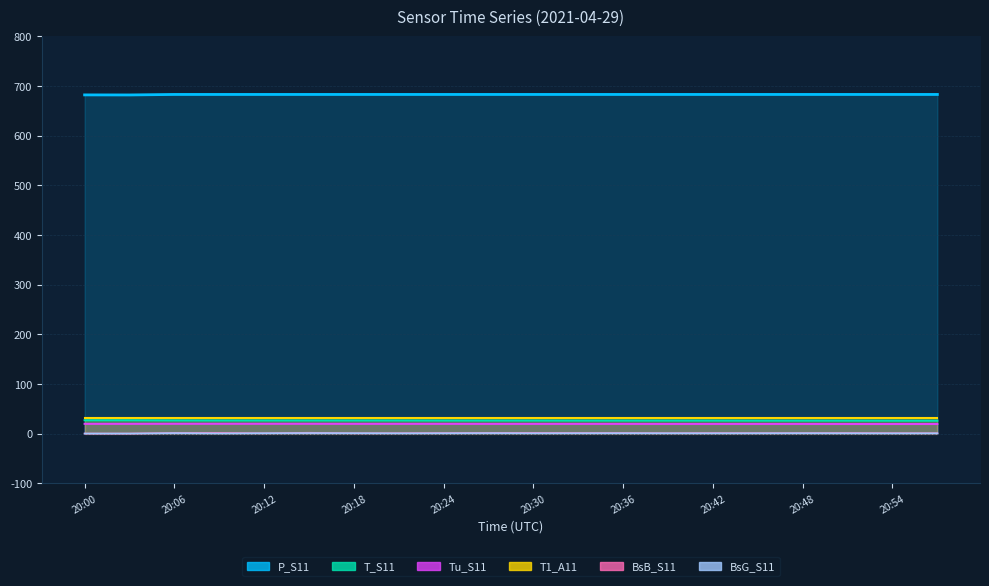

At how many categories does at least one series exceed 345?

20